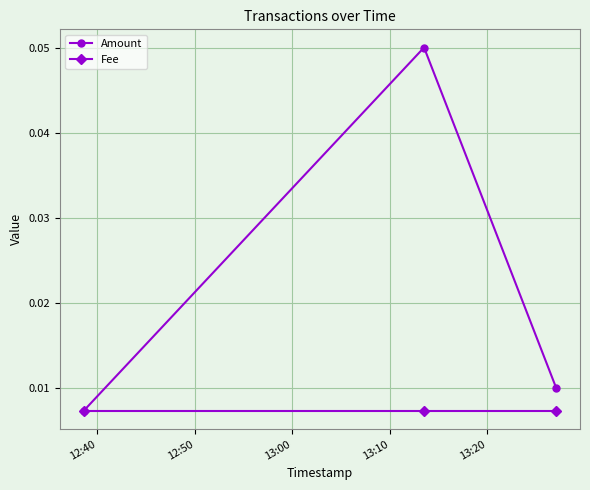

How many Amount values are between 0 and 1?

3